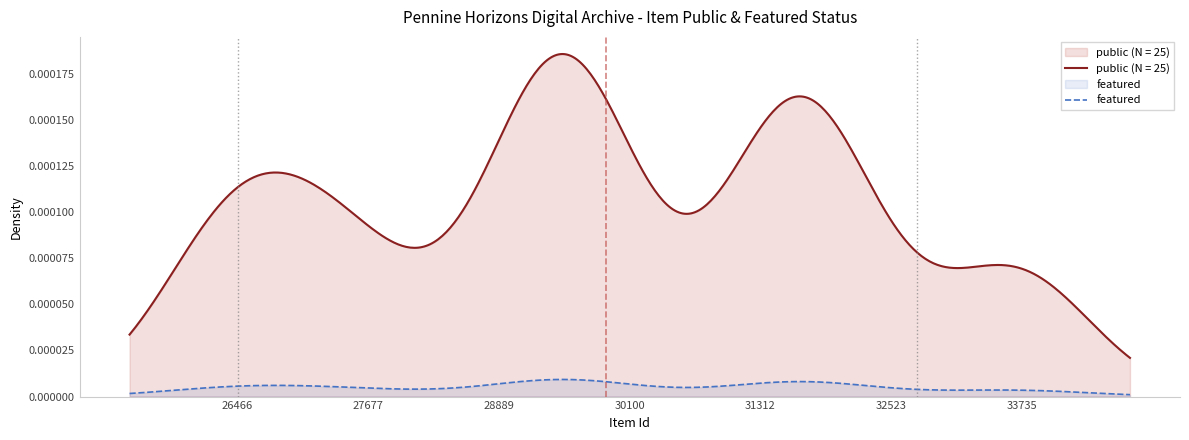

Does the chart have visible grid lines?

No